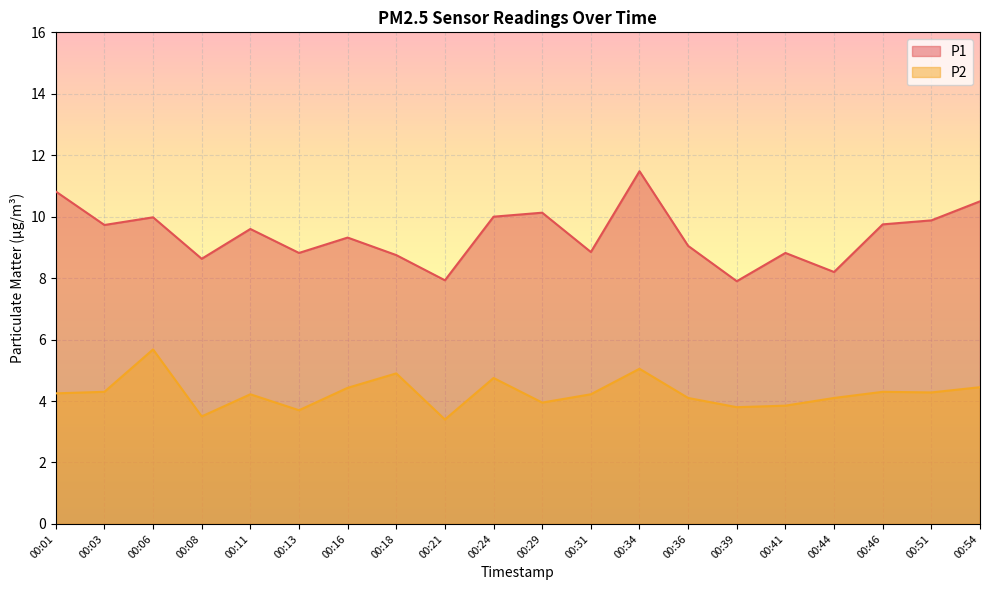

At which category is the sum across all series the highest?

00:34